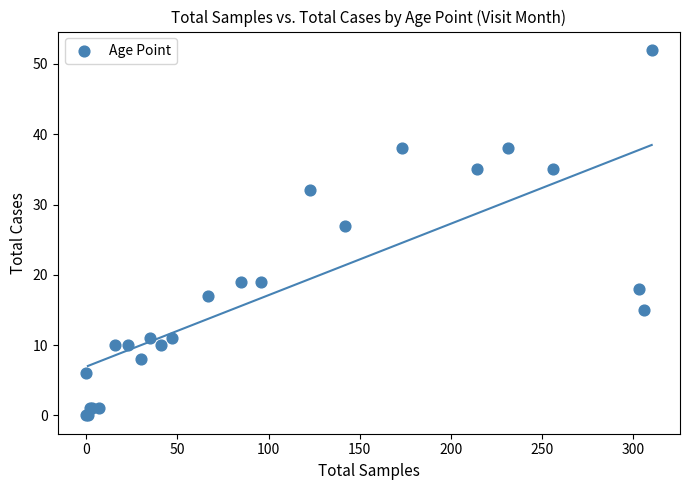

What Y value in the scatter plot is closest to 26?

27